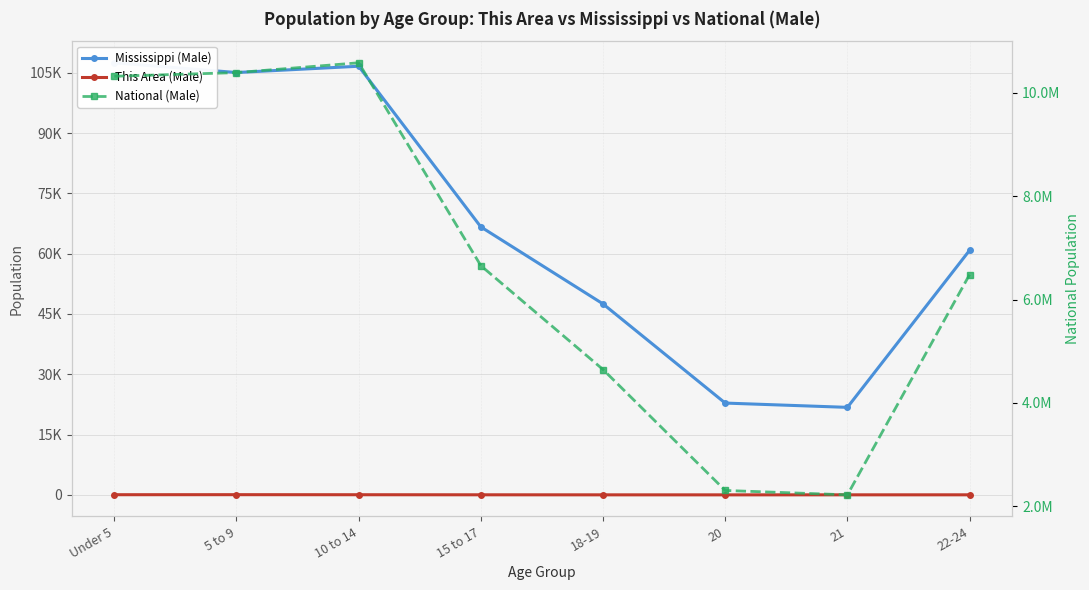

True or false: This Area (Male) and Mississippi (Male) intersect in this chart.

False